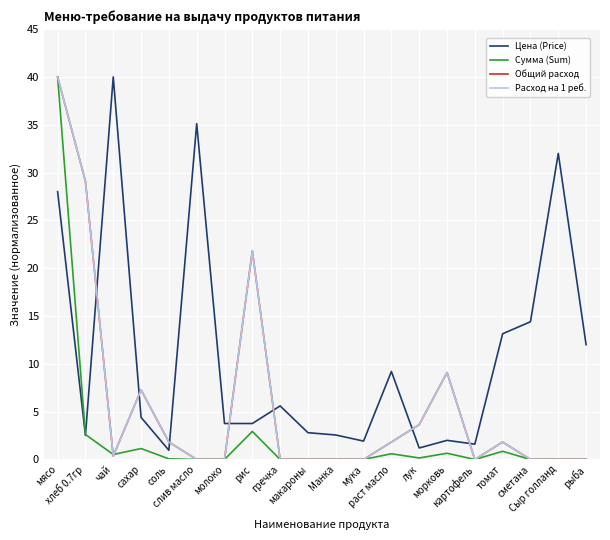

Is this an area chart (filled region under the line)?

No